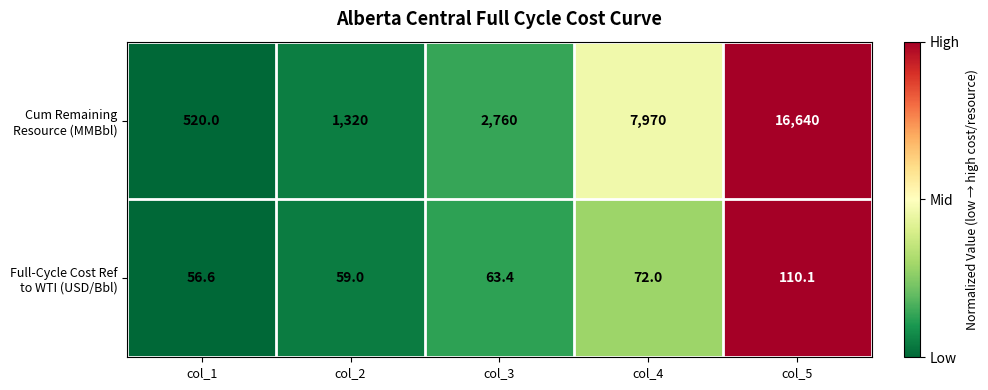

Which series has the largest total across all categories?

Cum Remaining Resource (MMBbl)